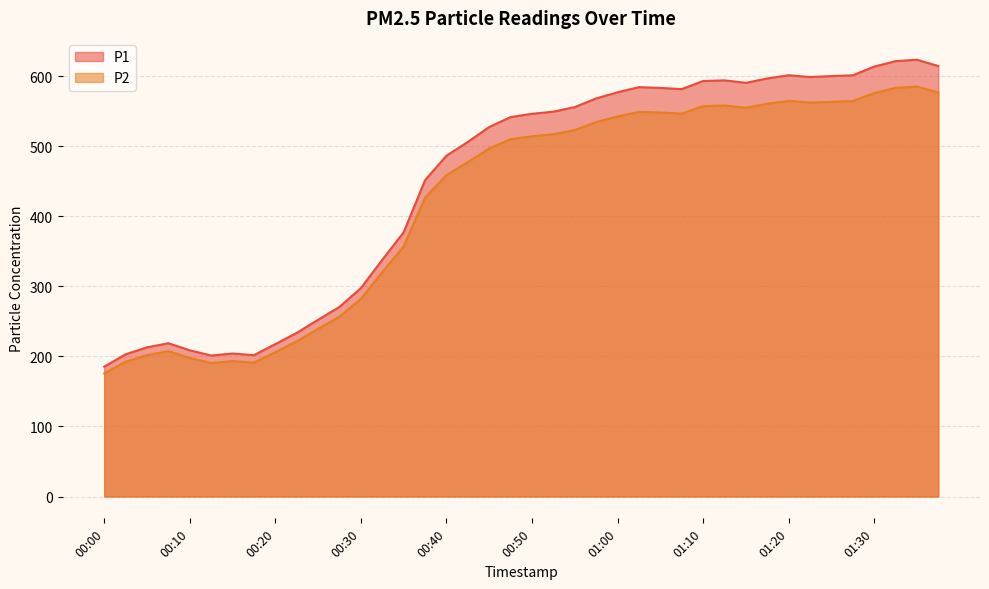

Reading right to left, transcribe all the data shown in this chart.

P1: 614.7	623.7	621.7	613.9	601.5	600.4	599.0	601.6	596.9	590.8	594.3	593.3	581.8	583.5	584.6	577.2	568.4	556.1	549.5	546.5	541.8	527.6	506.3	486.6	451.7	377.2	338.0	297.6	270.8	252.3	233.7	217.6	201.9	204.2	201.3	208.8	218.9	213.0	203.1	185.5
P2: 576.9	585.4	583.5	576.1	564.7	563.6	562.5	565.0	560.9	555.1	558.4	557.4	546.8	548.4	549.2	542.7	534.7	523.3	517.2	514.4	510.1	496.9	477.5	458.9	426.8	357.1	320.4	282.1	256.9	239.3	221.7	206.1	191.2	193.3	190.6	197.8	207.5	201.9	192.4	175.8